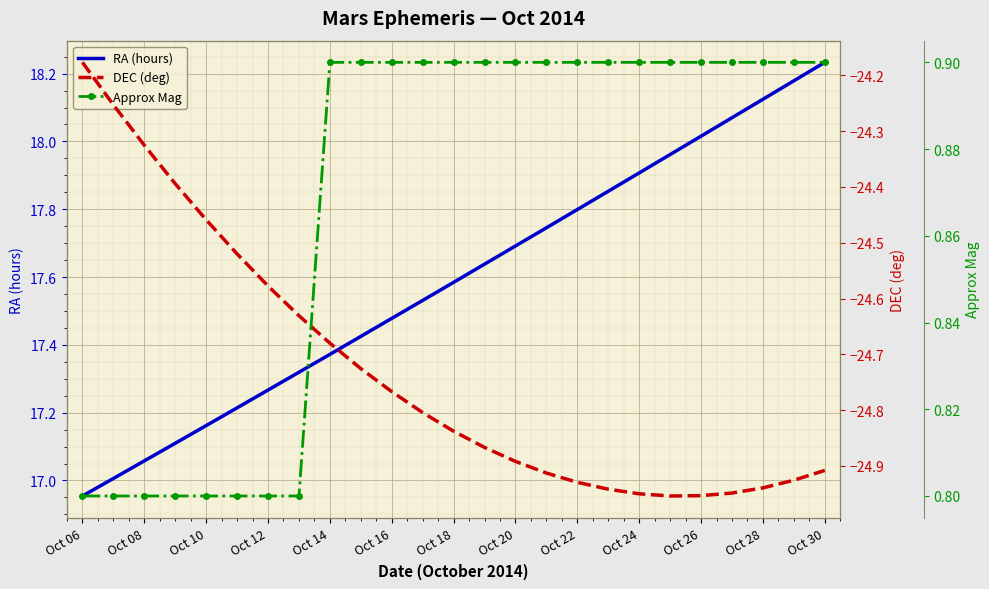

What is the highest value of the DEC (deg) series?

-24.2